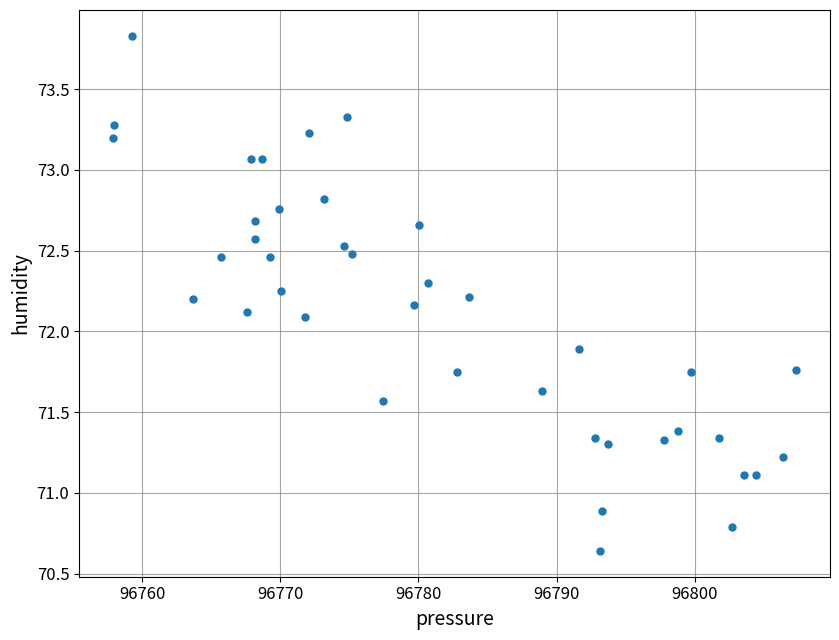

What is the range of Y values (max minus min)?

3.2